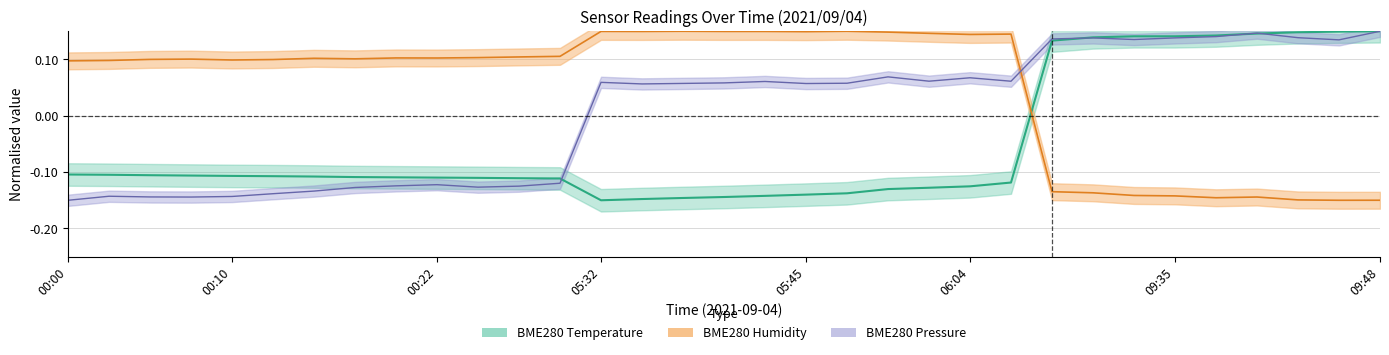

The value of BME280_pressure_norm at 00:10 is -0.1. True or false?

True